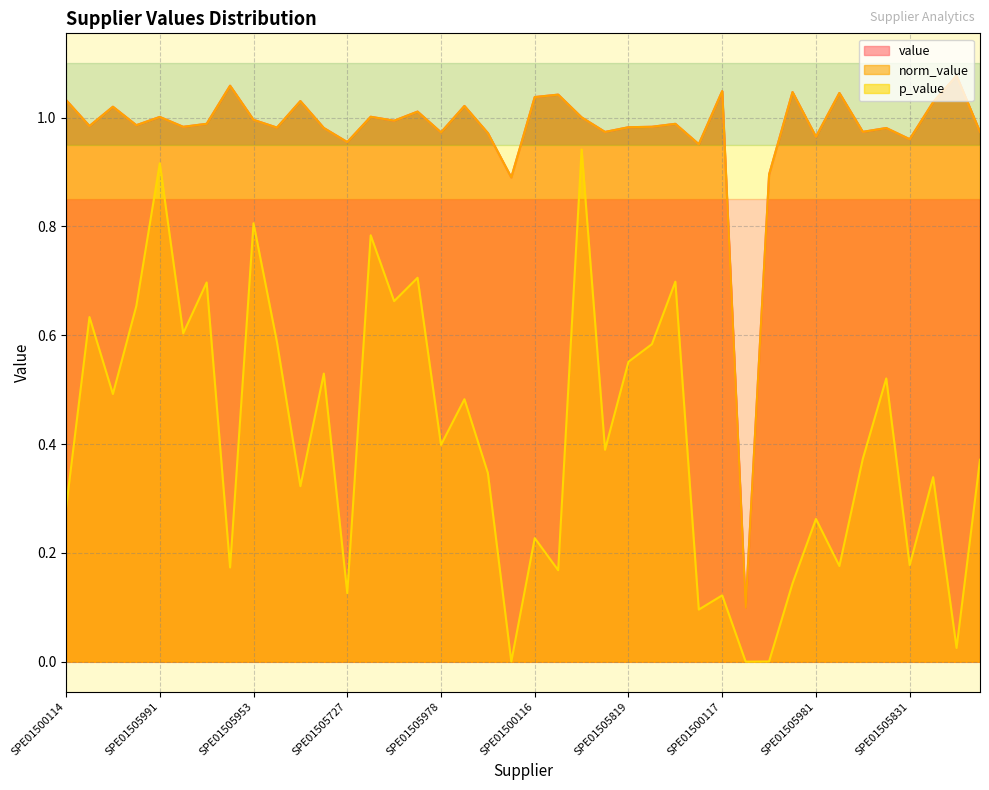

True or false: p_value and norm_value cross at least once.

False